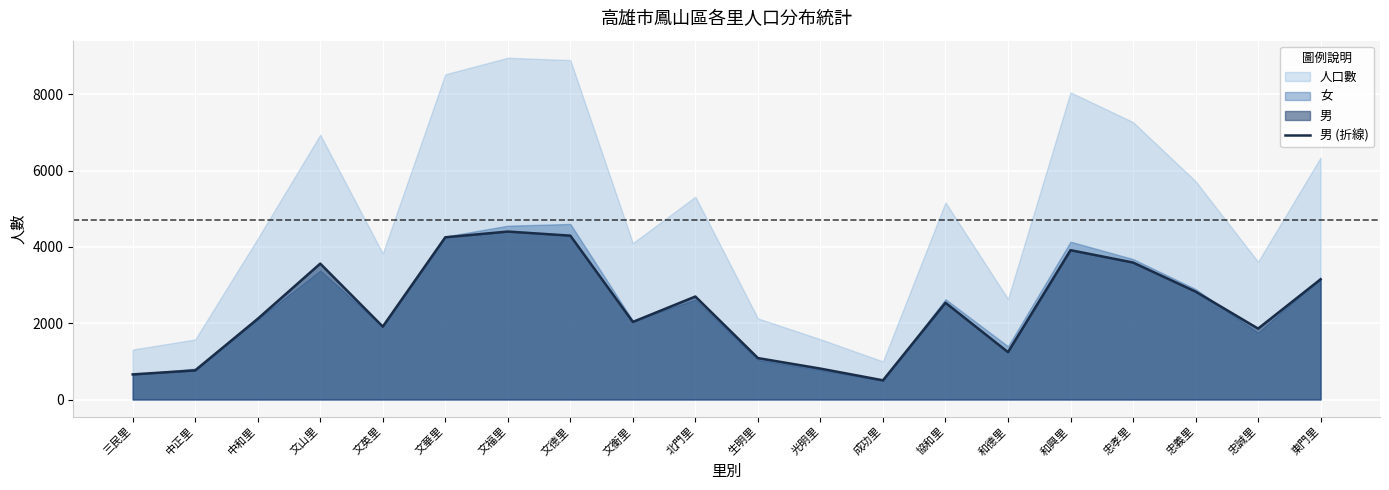

True or false: 男 (折線) has a value of 874 at 成功里.

False